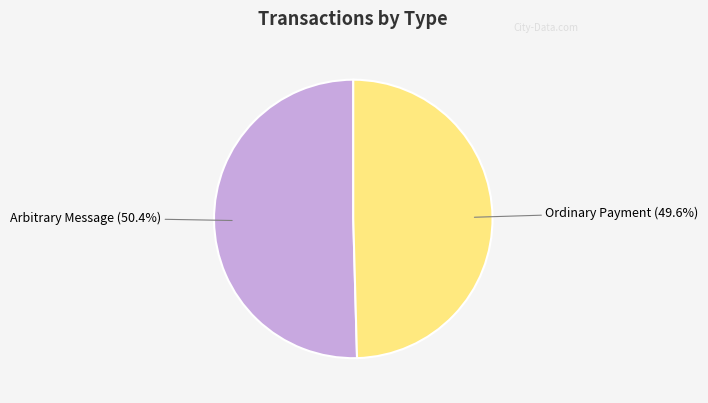

Which slice is the largest?

Arbitrary Message